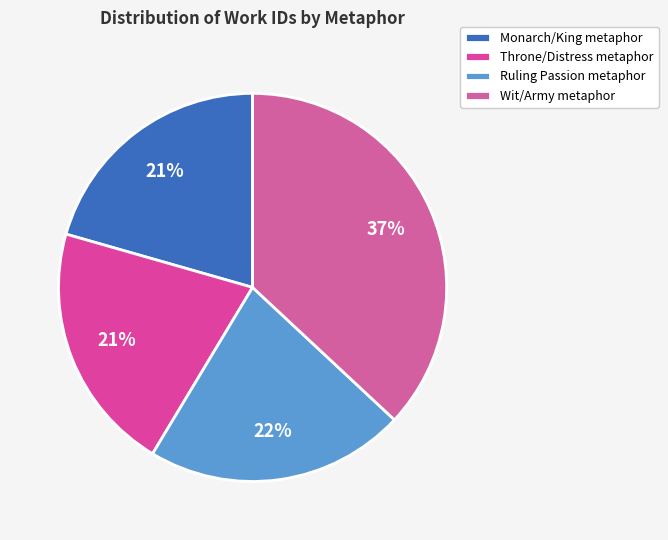

Which slice is the smallest?

Monarch/King metaphor